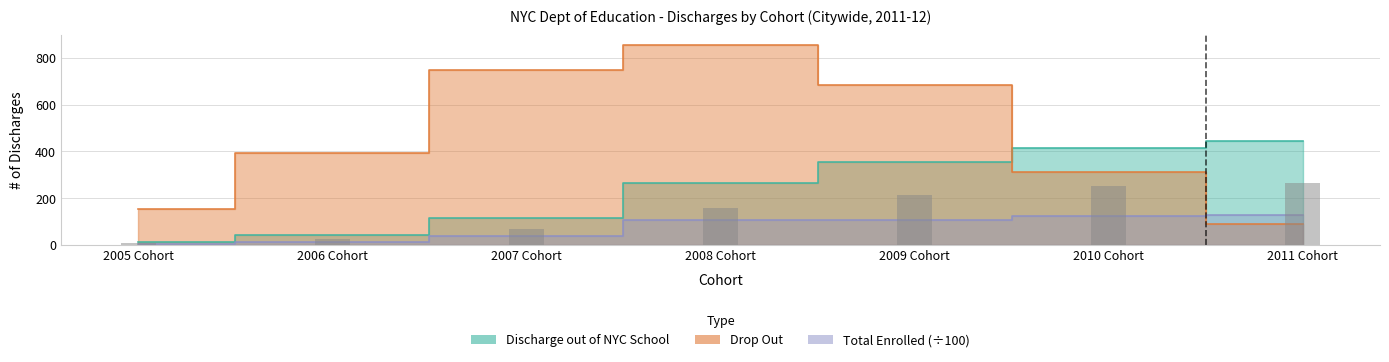

Which series has the largest total across all categories?

Drop Out